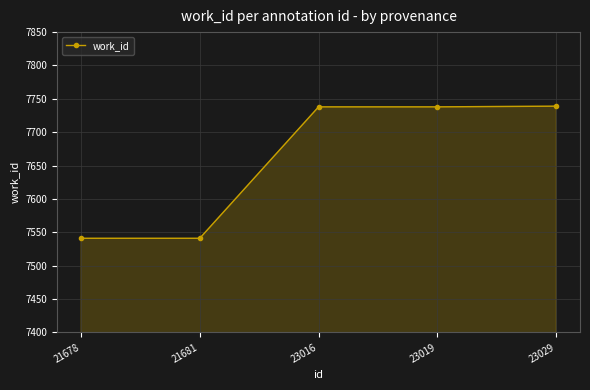

The value at 23019 is 7738. True or false?

True